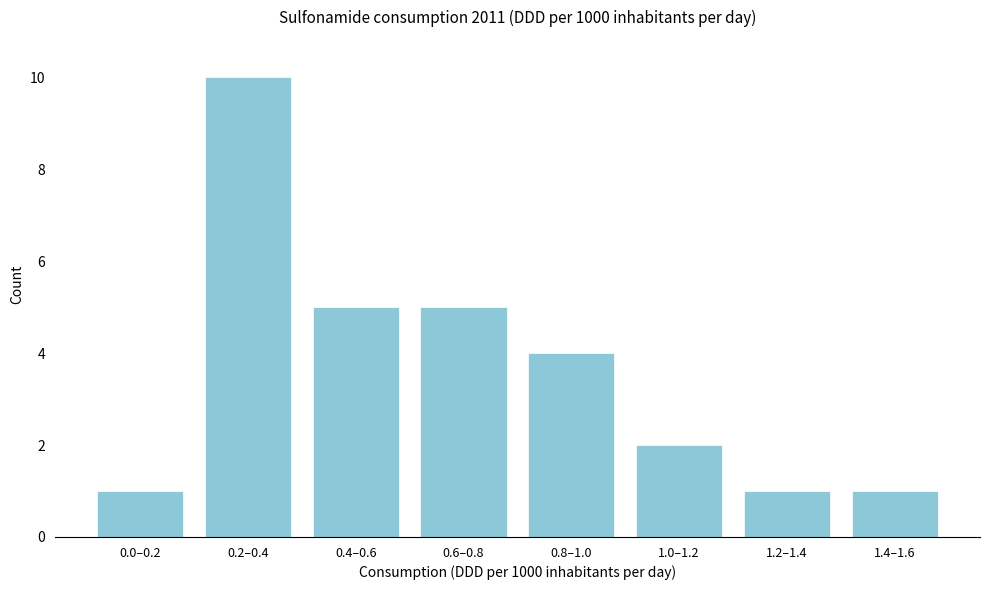

Reading right to left, list all the values displayed in this chart.

1.4–1.6=1	1.2–1.4=1	1.0–1.2=2	0.8–1.0=4	0.6–0.8=5	0.4–0.6=5	0.2–0.4=10	0.0–0.2=1